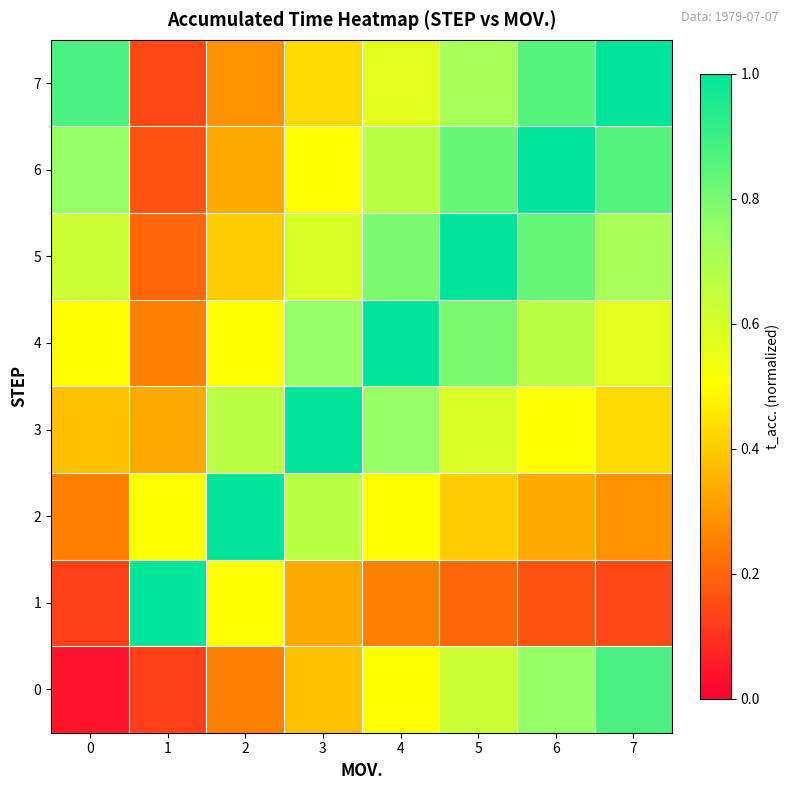

Reading left to right, transcribe all the data shown in this chart.

0: 0=0.0	1=0.1	2=0.2	3=0.4	4=0.5	5=0.6	6=0.8	7=0.9
1: 0=0.1	1=1.0	2=0.5	3=0.3	4=0.2	5=0.2	6=0.2	7=0.1
2: 0=0.2	1=0.5	2=1.0	3=0.7	4=0.5	5=0.4	6=0.3	7=0.3
3: 0=0.4	1=0.3	2=0.7	3=1.0	4=0.8	5=0.6	6=0.5	7=0.4
4: 0=0.5	1=0.2	2=0.5	3=0.8	4=1.0	5=0.8	6=0.7	7=0.6
5: 0=0.6	1=0.2	2=0.4	3=0.6	4=0.8	5=1.0	6=0.8	7=0.7
6: 0=0.8	1=0.2	2=0.3	3=0.5	4=0.7	5=0.8	6=1.0	7=0.9
7: 0=0.9	1=0.1	2=0.3	3=0.4	4=0.6	5=0.7	6=0.9	7=1.0